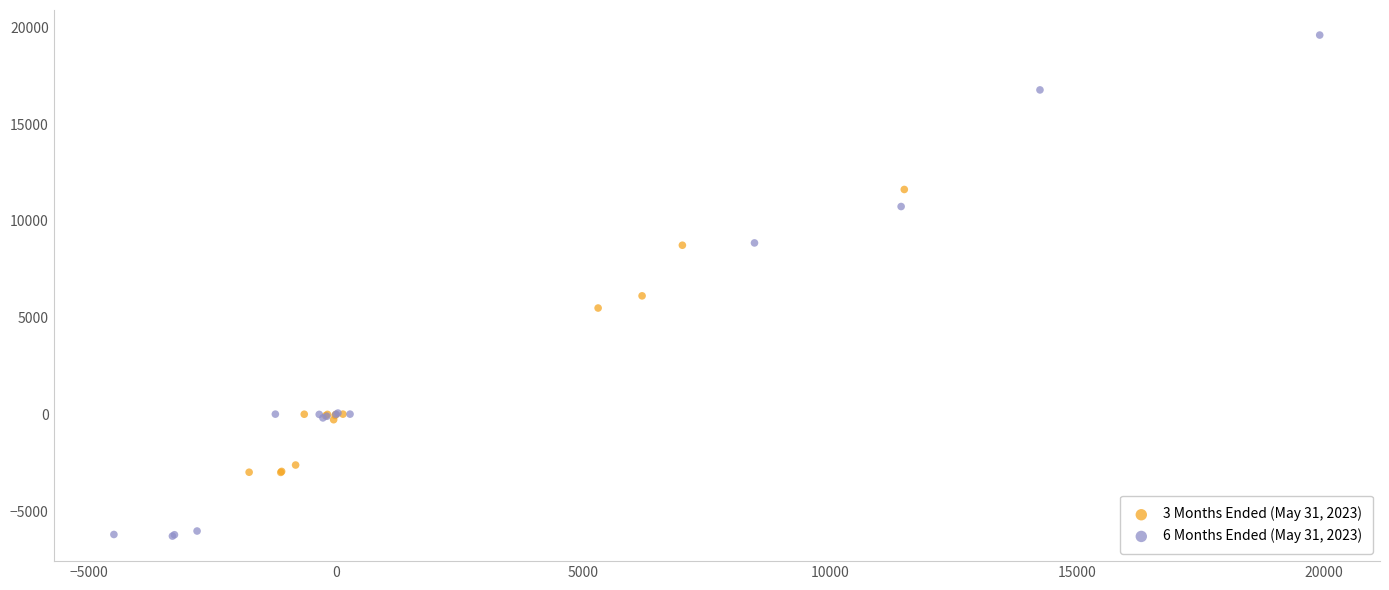

Which series contains the lowest Y value?

6 Months Ended (May 31, 2023)